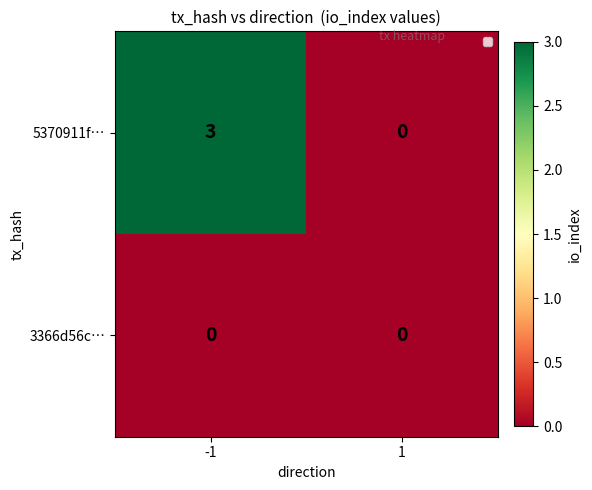

Reading left to right, list all the values displayed in this chart.

5370911f…: 3	0
3366d56c…: 0	0